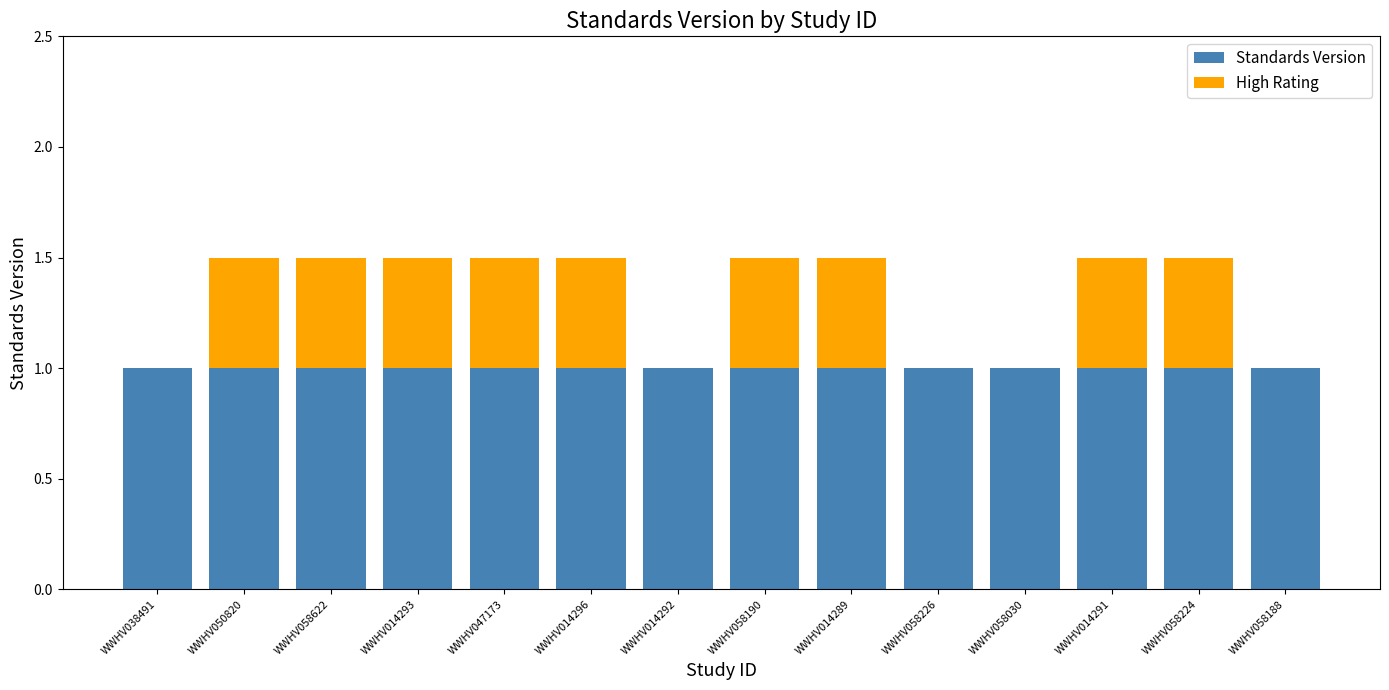

Is it true that Standards Version equals 0.6 at WWHV058188?

False